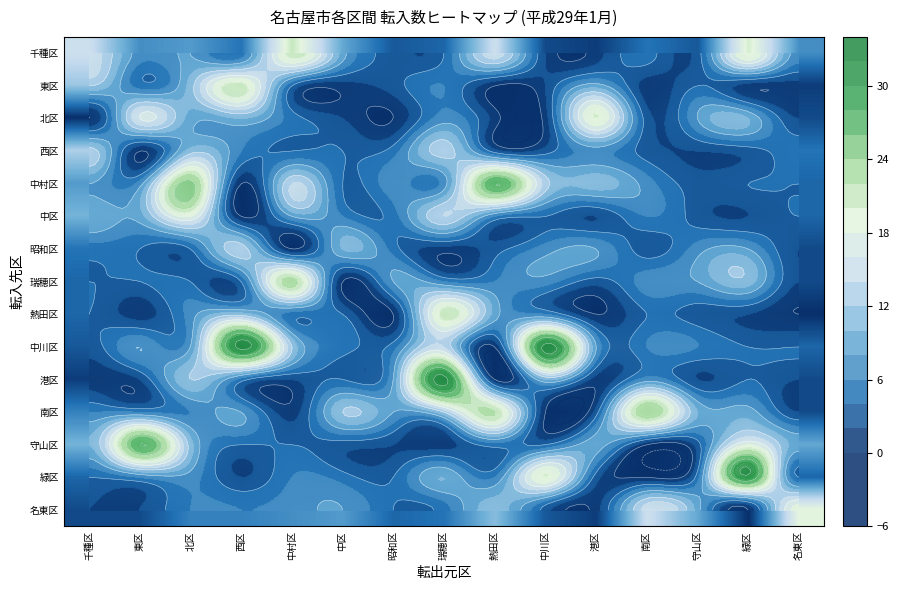

True or false: 守山区 has a value of 4 at 名東区.

False